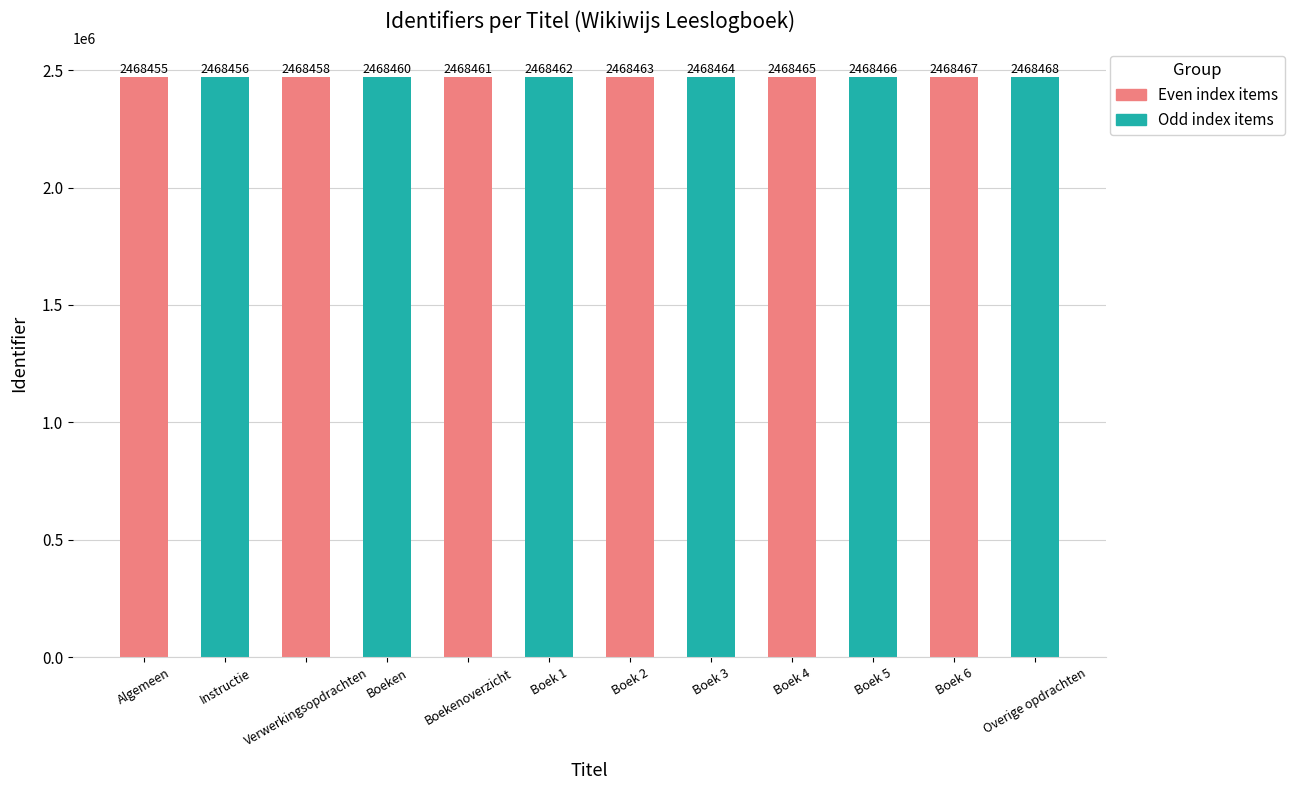

What is the approximate value at Boekenoverzicht?

2468461